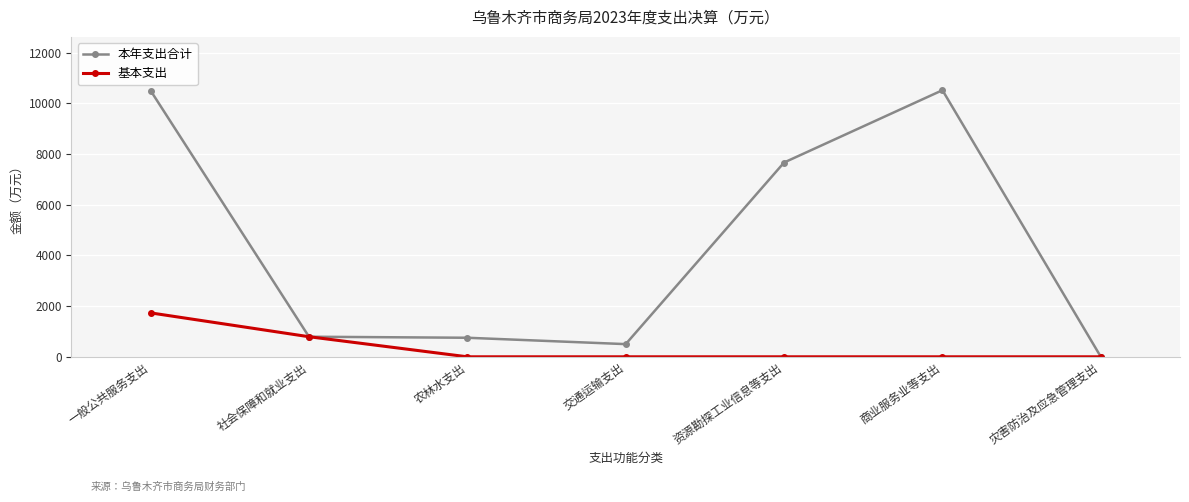

How many values in the 本年支出合计 series exceed 792?

4